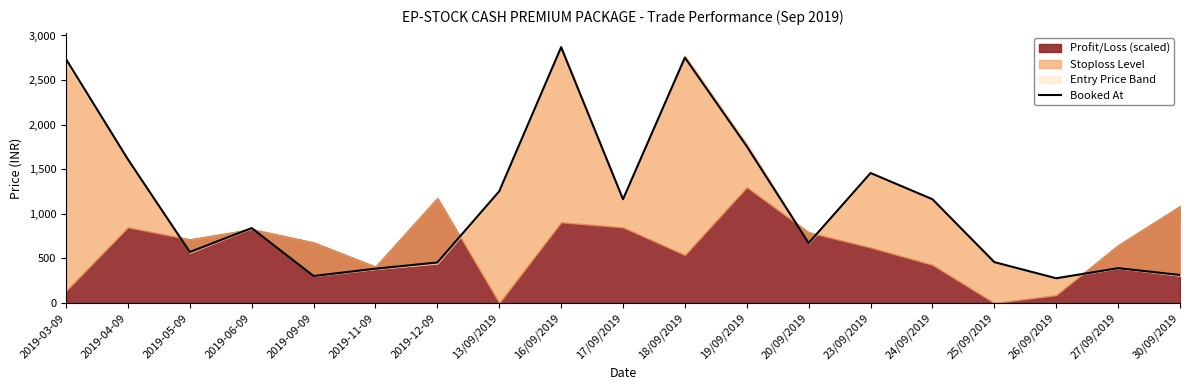

What is the greatest value displayed?

2869.0